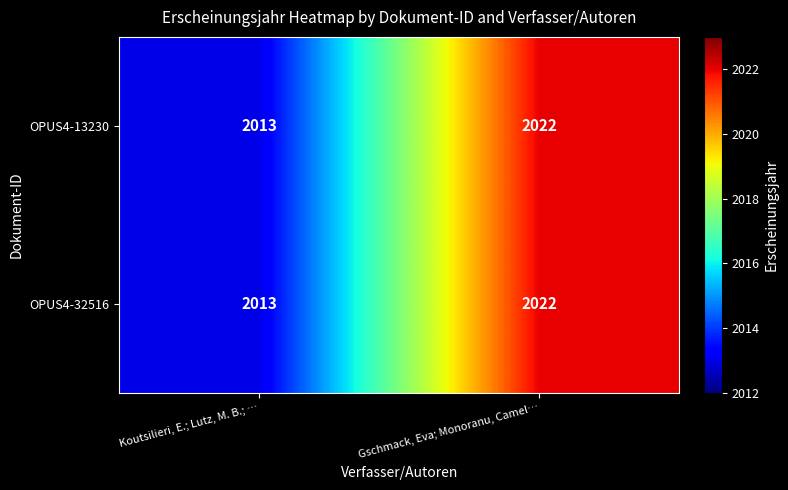

Reading left to right, list all the values displayed in this chart.

OPUS4-13230: 2013	2022
OPUS4-32516: 2013	2022